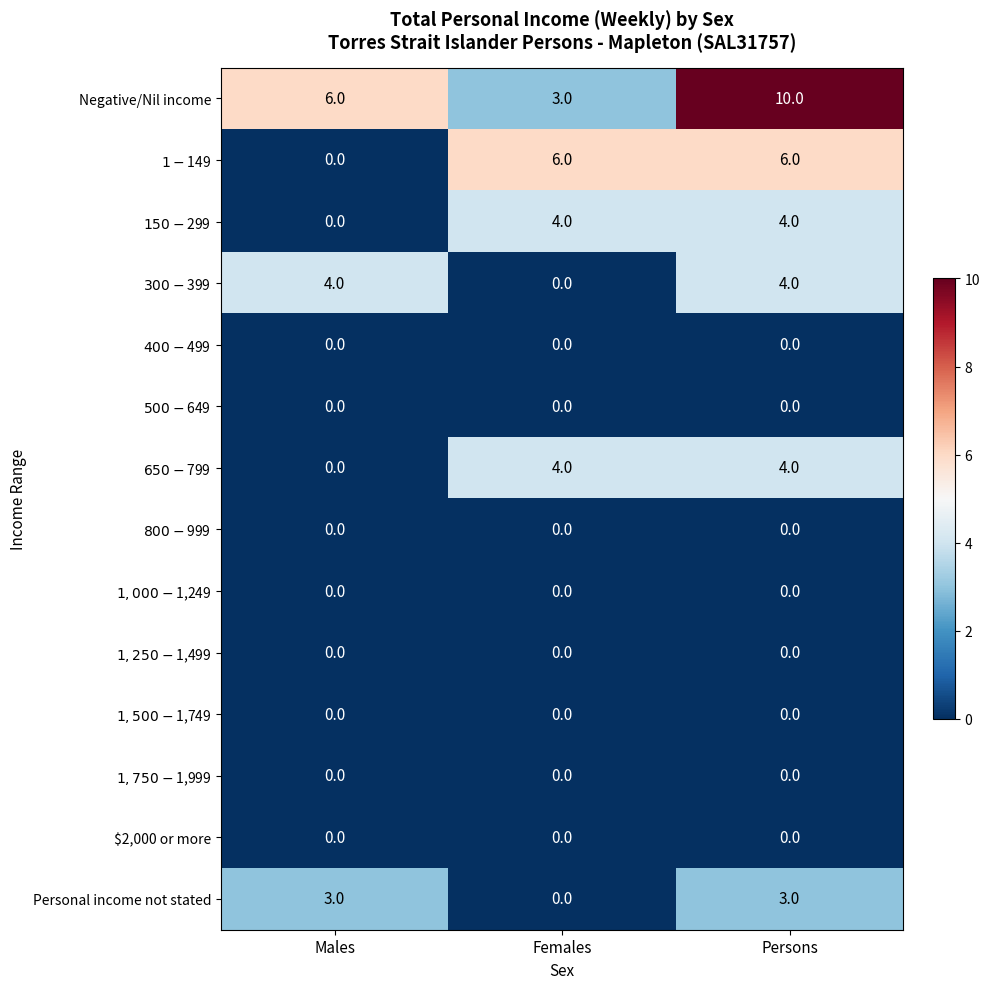

What is the difference between the highest and lowest values at Males?

6